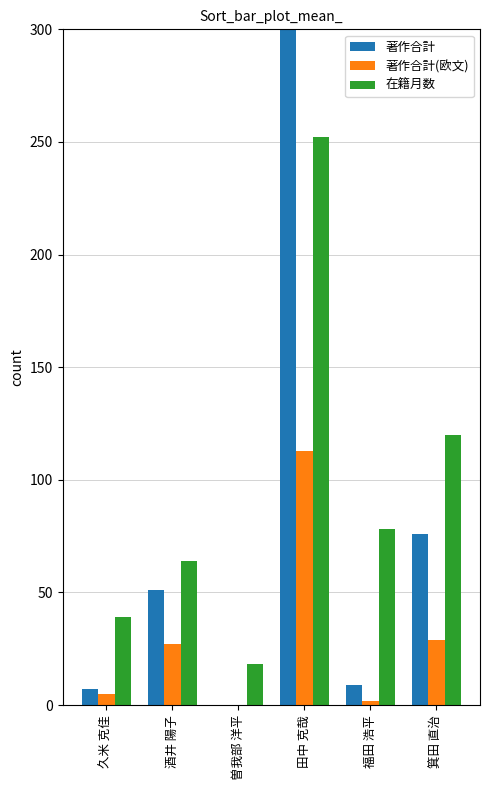

Reading left to right, list all the values displayed in this chart.

著作合計: 7	51	0	313	9	76
著作合計(欧文): 5	27	0	113	2	29
在籍月数: 39	64	18	252	78	120